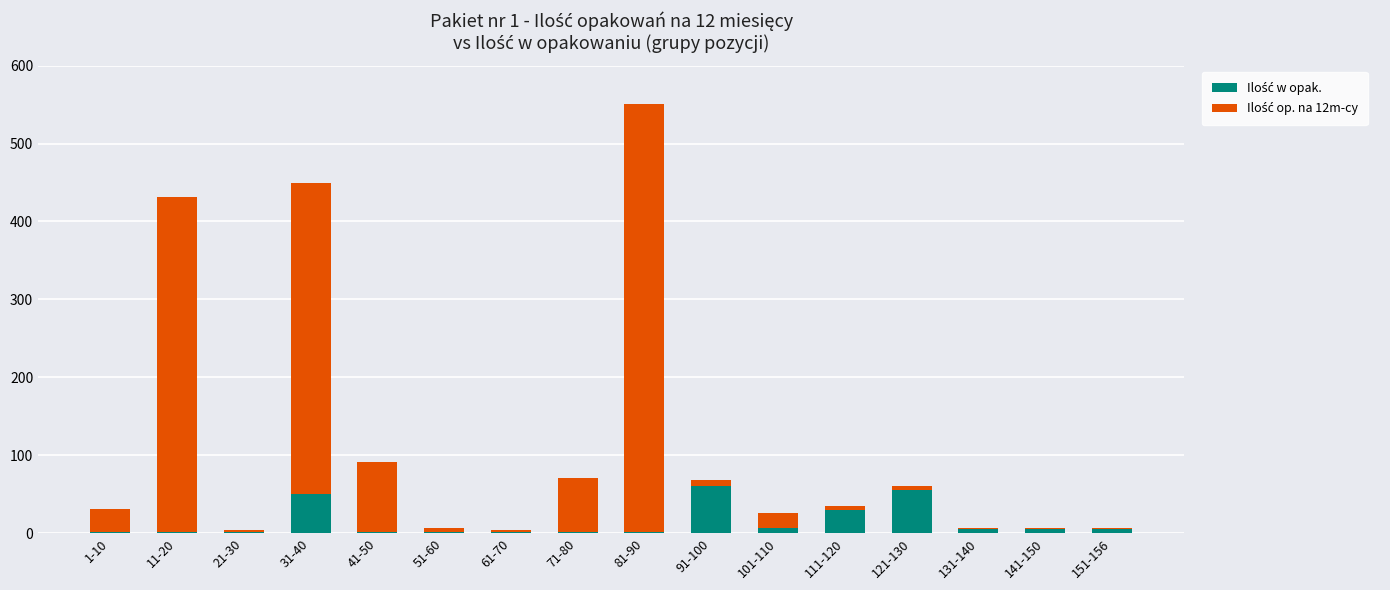

At which category is the sum across all series the highest?

81-90